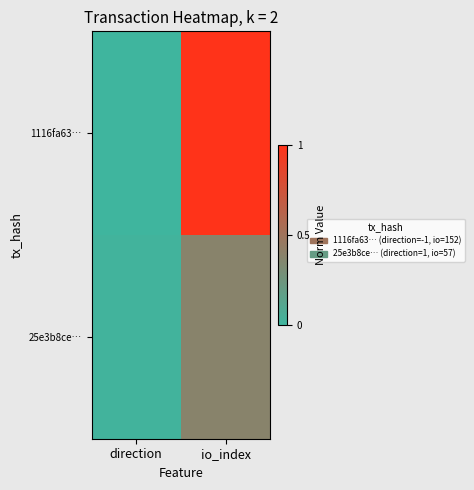

Which series has the largest total across all categories?

1116fa63…